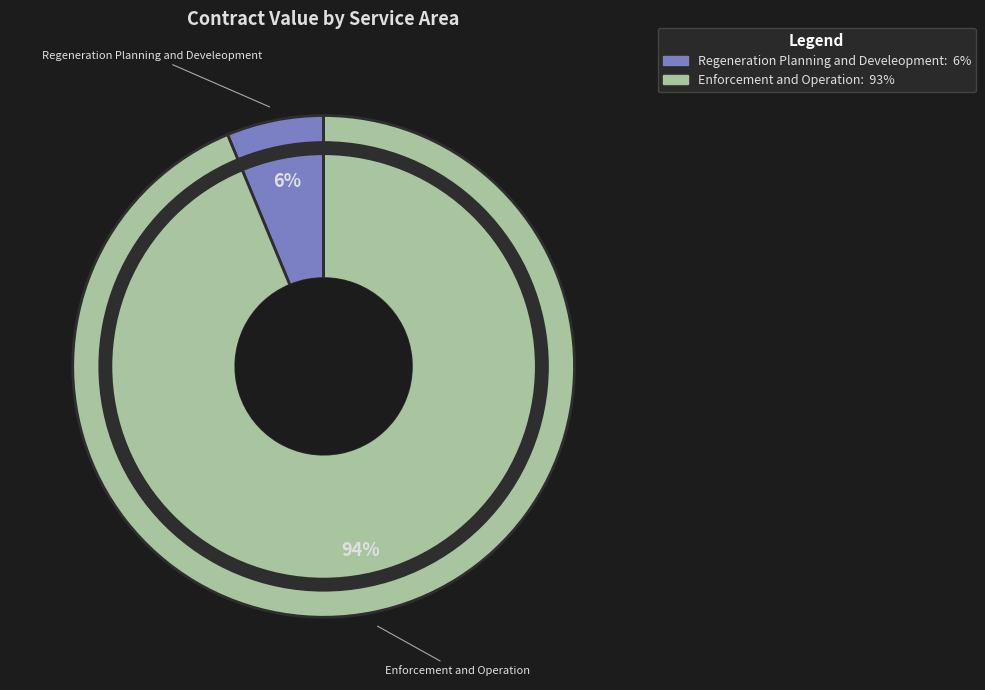

To the nearest percent, what percentage of the pie is Regeneration Planning and Develeopment?

6%